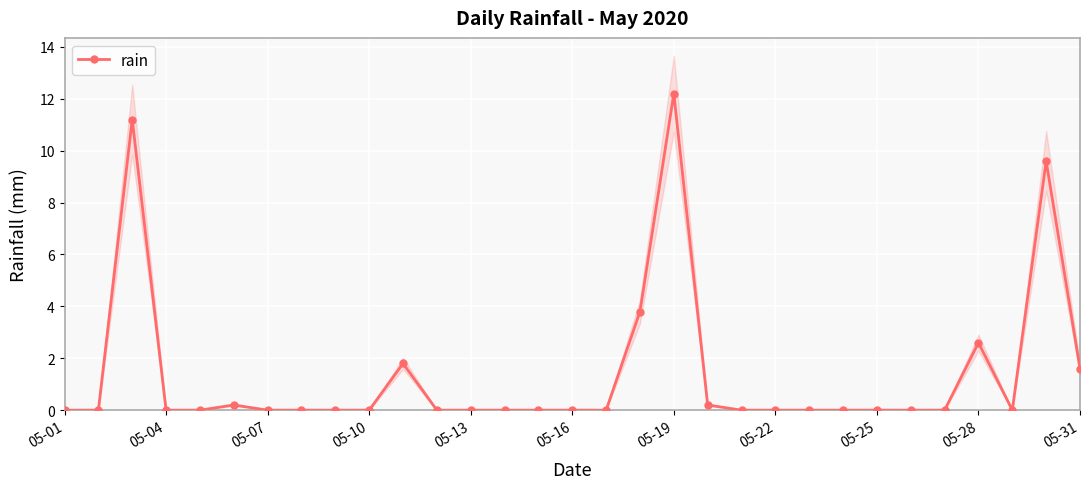

True or false: rain has more than 0 interior local peaks.

True